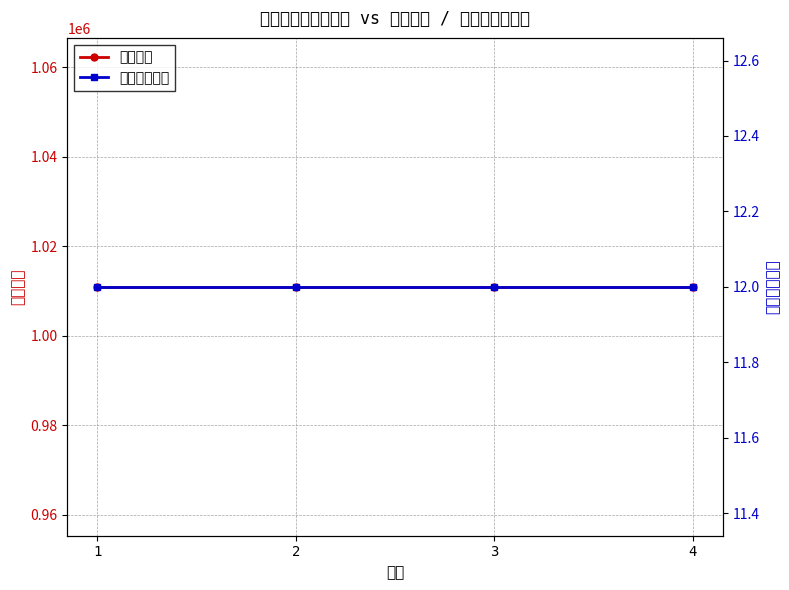

What is the approximate value of 推動計畫項目 at 1?

12